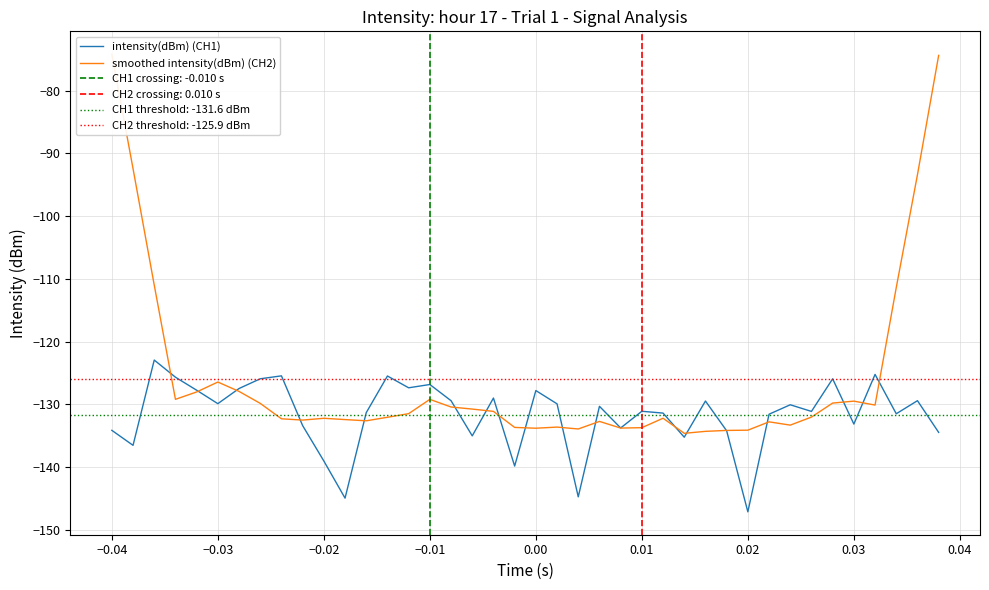

The value of intensity(dBm) (CH1) at −0.01 is -126.8. True or false?

True